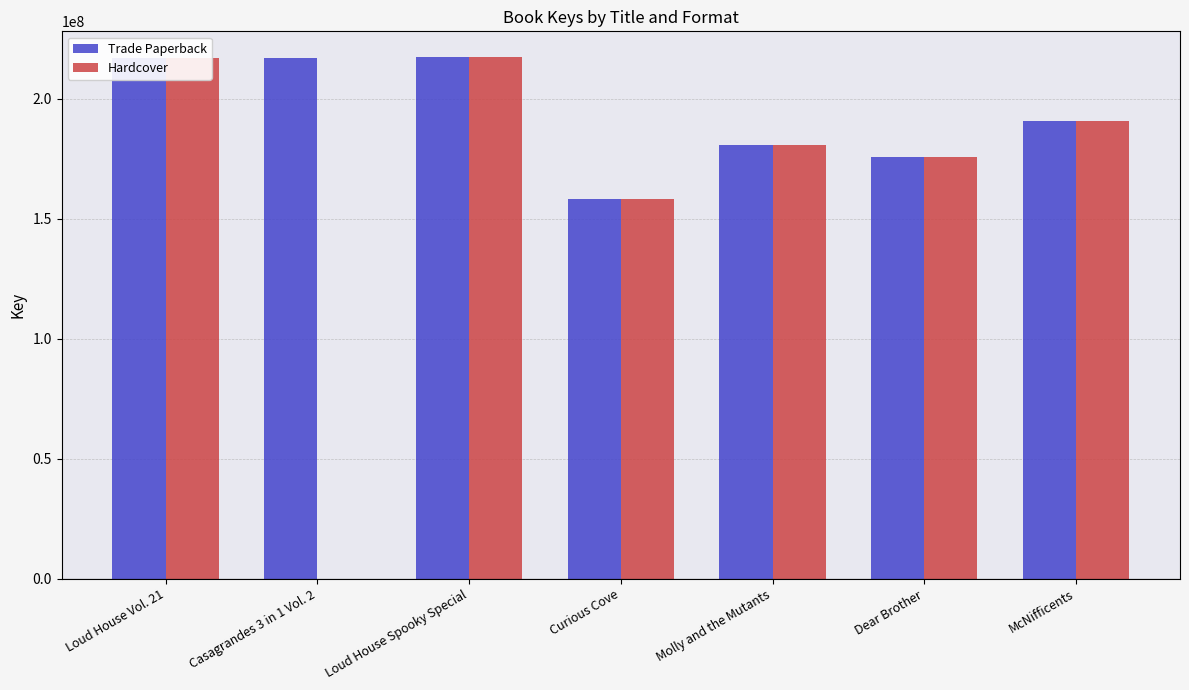

What is the highest value of the Trade Paperback series?

217266965